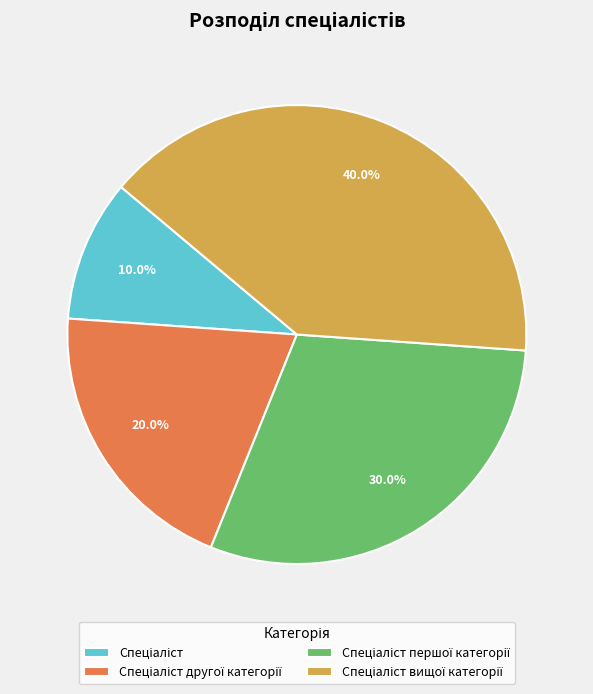

Is there any slice that represents more than half of the pie?

No